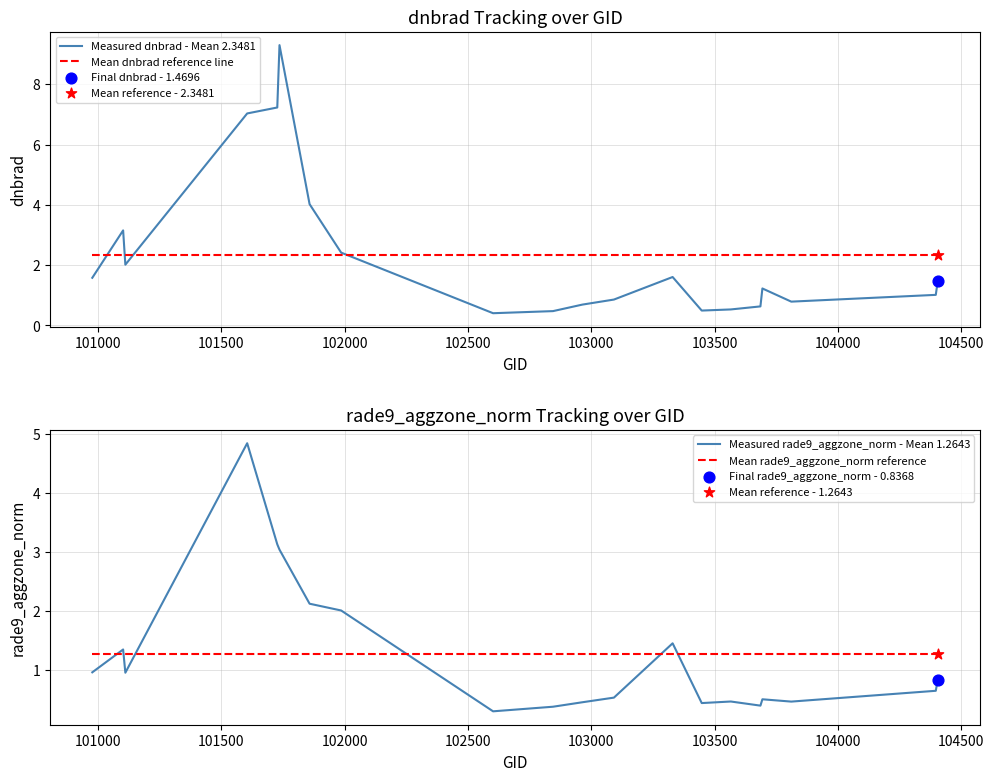

What is the maximum value for Measured dnbrad - Mean 2.3481?

9.3